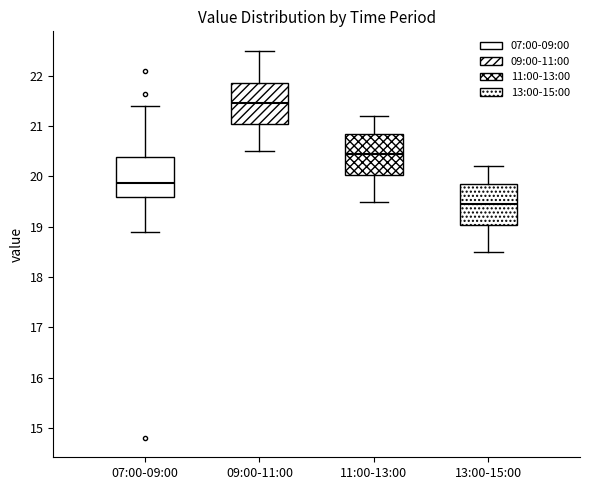

Reading left to right, transcribe this box plot: for each box, give where its median line is, the range the box spans, and where its two whiskers end, as read against the y-axis. The values are not printed on the chart, so give them approximately, as read against the axis.

07:00-09:00: median 19.9, box 19.6 to 20.4, whiskers 18.9 to 21.4
09:00-11:00: median 21.5, box 21.1 to 21.9, whiskers 20.5 to 22.5
11:00-13:00: median 20.5, box 20.0 to 20.9, whiskers 19.5 to 21.2
13:00-15:00: median 19.5, box 19.0 to 19.9, whiskers 18.5 to 20.2